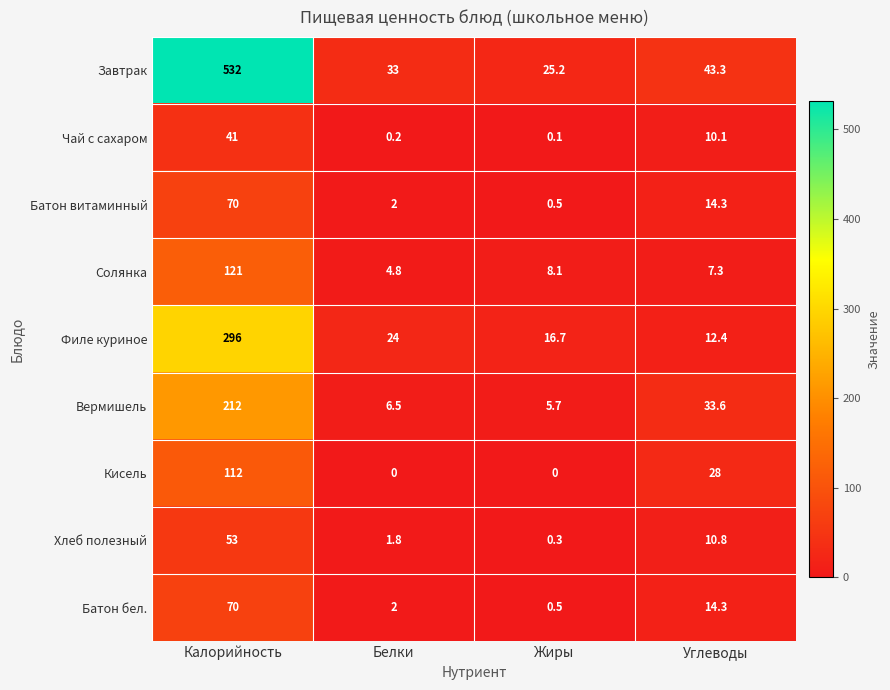

How many values in the Чай с сахаром series exceed 10?

2